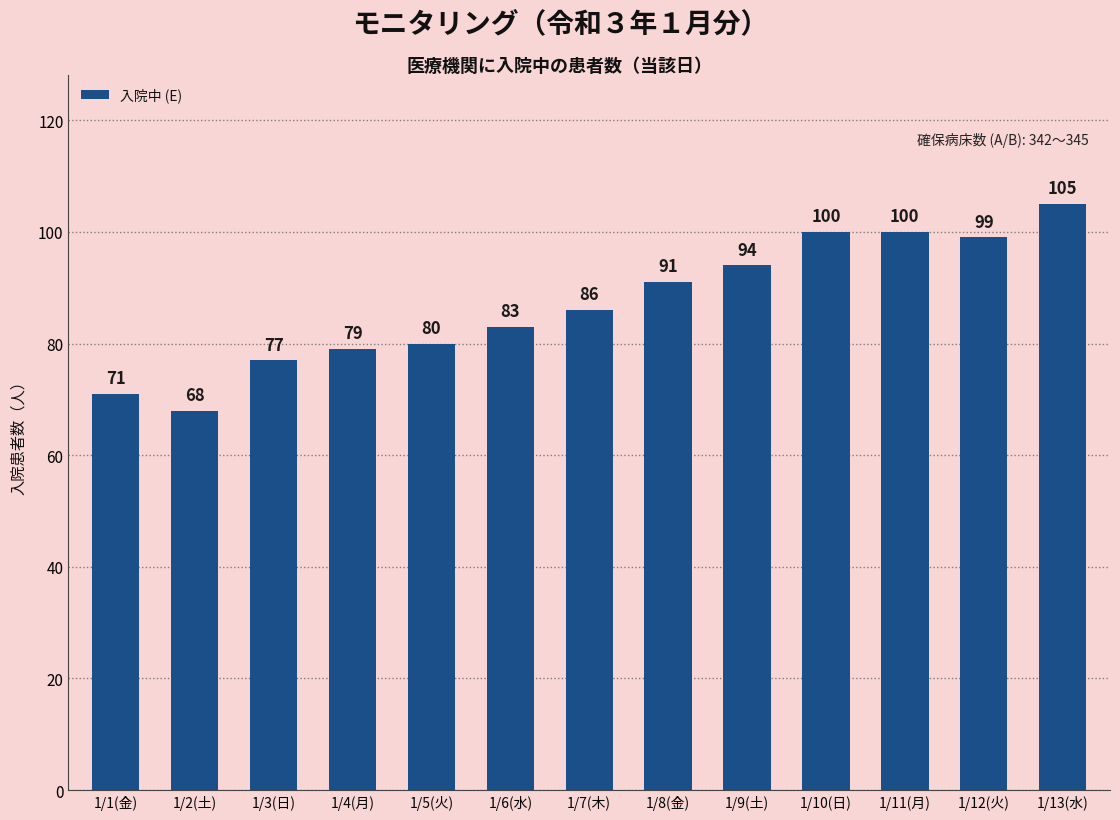

What is the greatest value displayed?

105